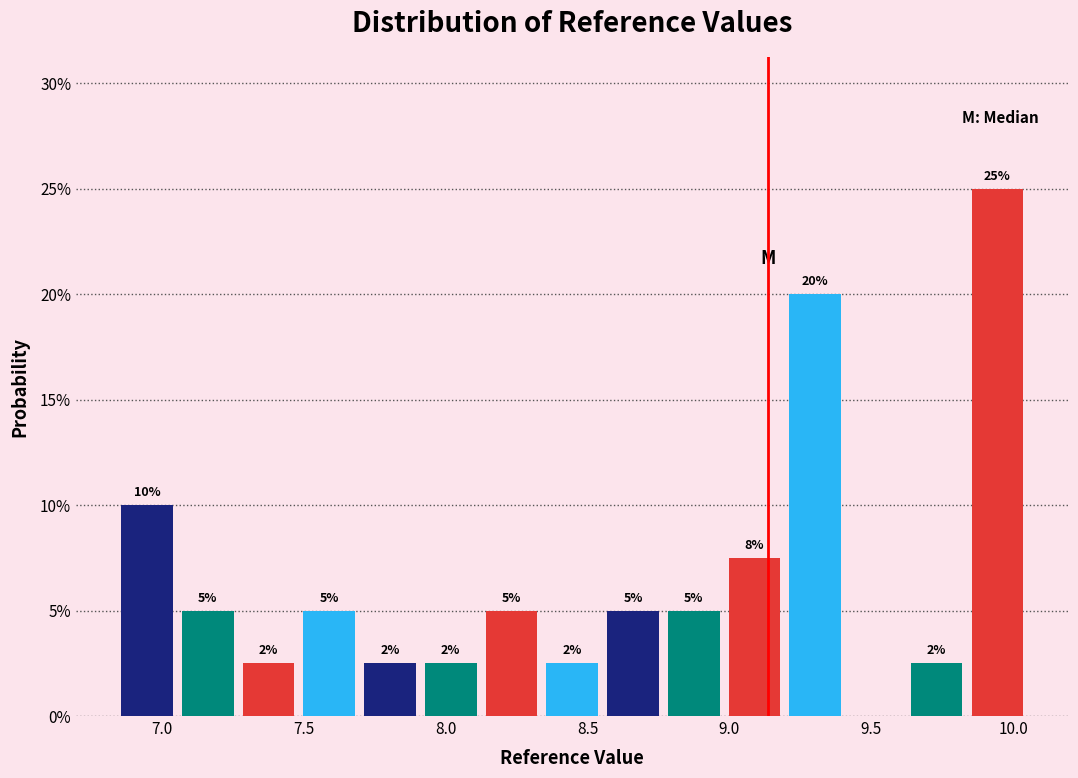

Which range on the x-axis has the tallest bar?

9.85 to 10.05